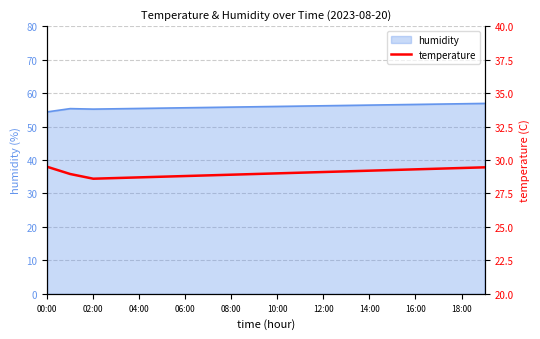

What is the label of the 20th point from the left?

19